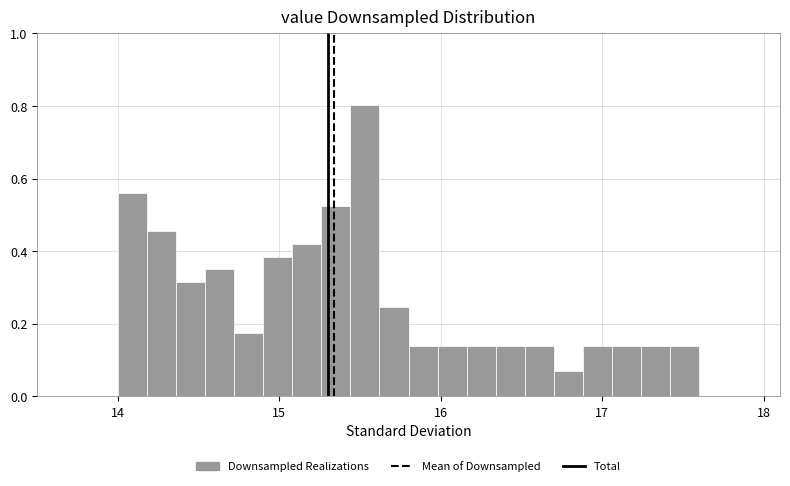

Around what value on the x-axis is the tallest bar? Give the approximate position of its centre, as read against the axis.

15.5